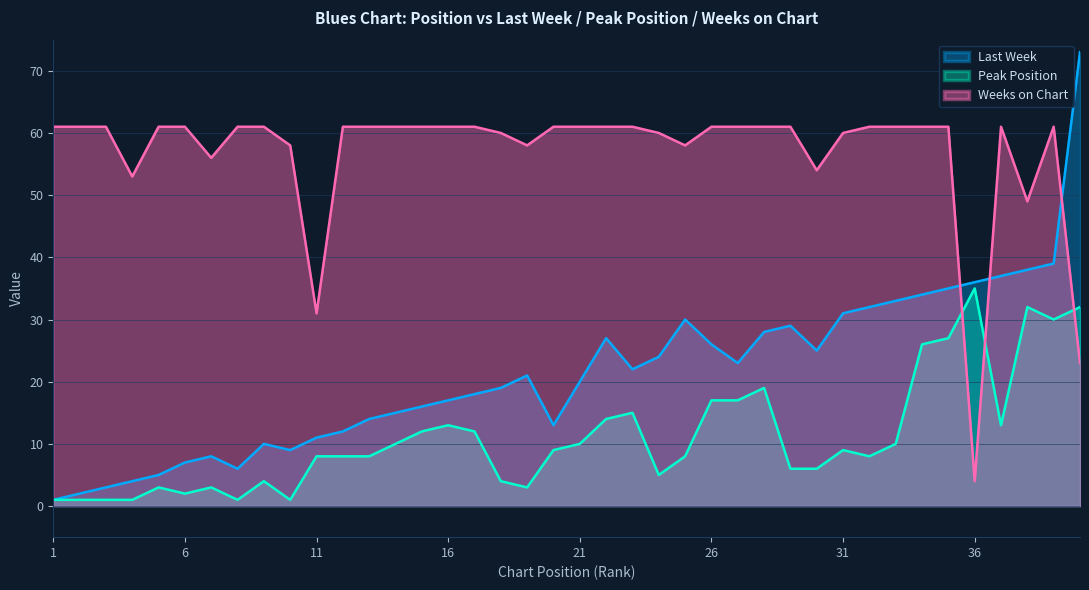

What are all the series names shown in the legend?

Last Week, Peak Position, Weeks on Chart